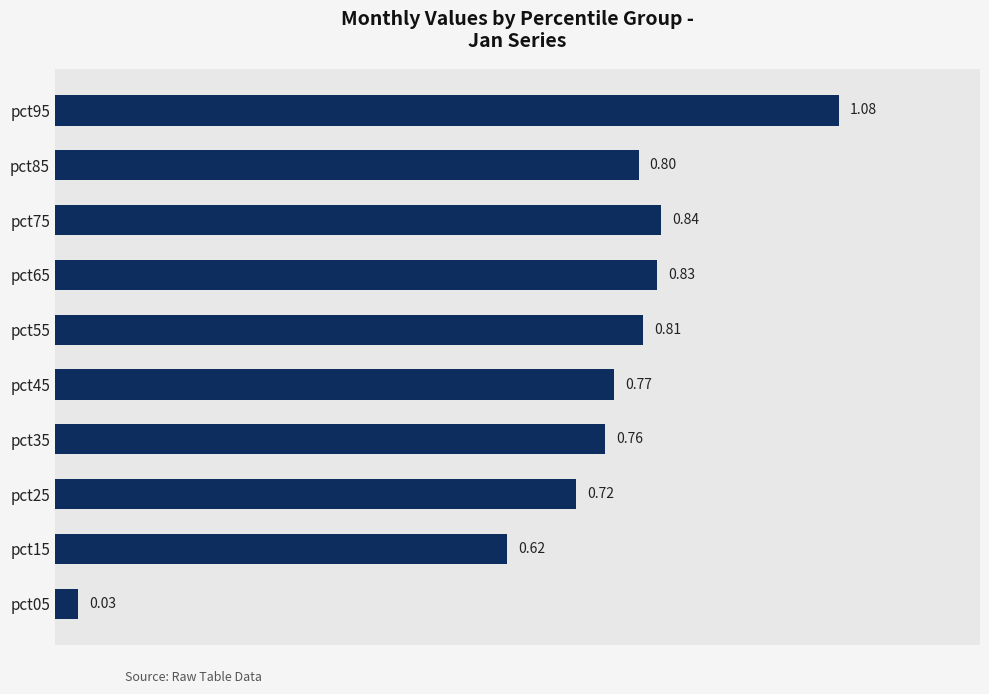

What is the sum of all values?

7.3